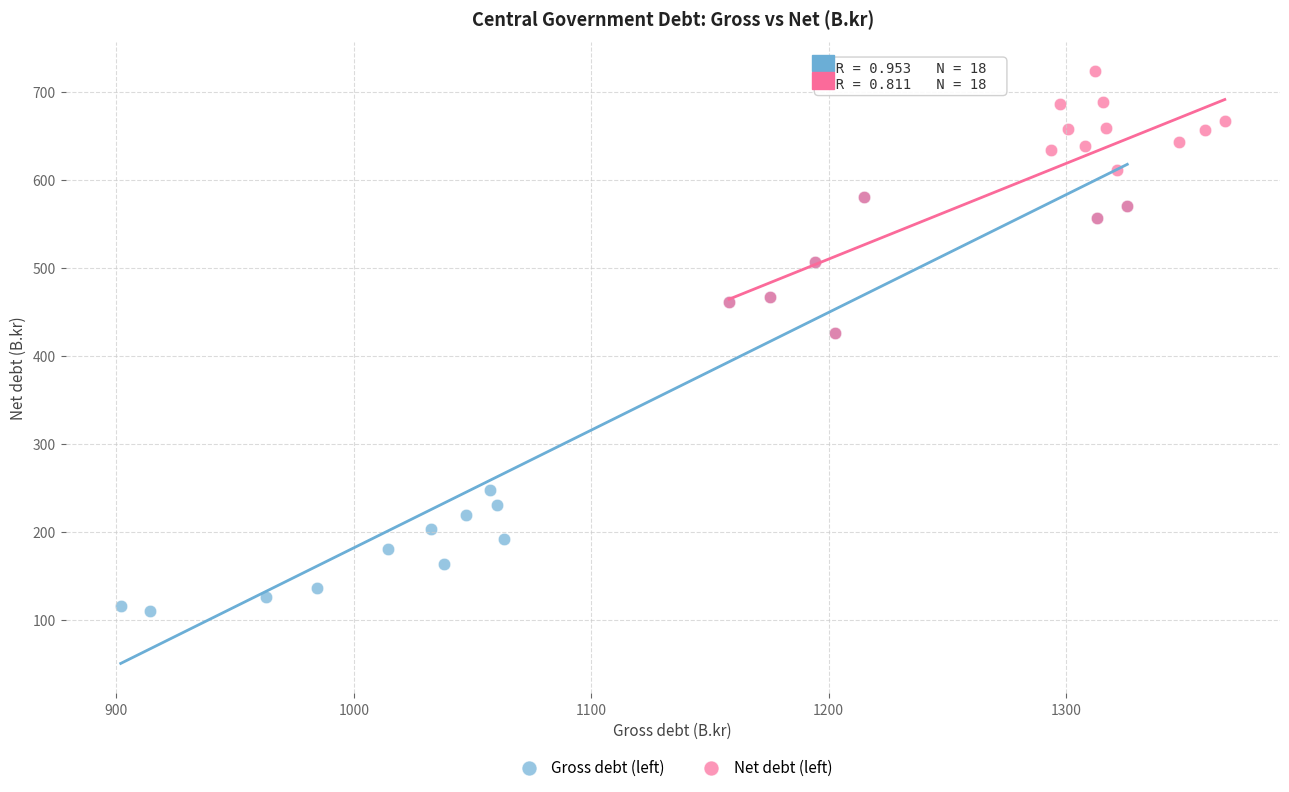

Which series has the largest Y range (max minus min)?

Gross debt (left)